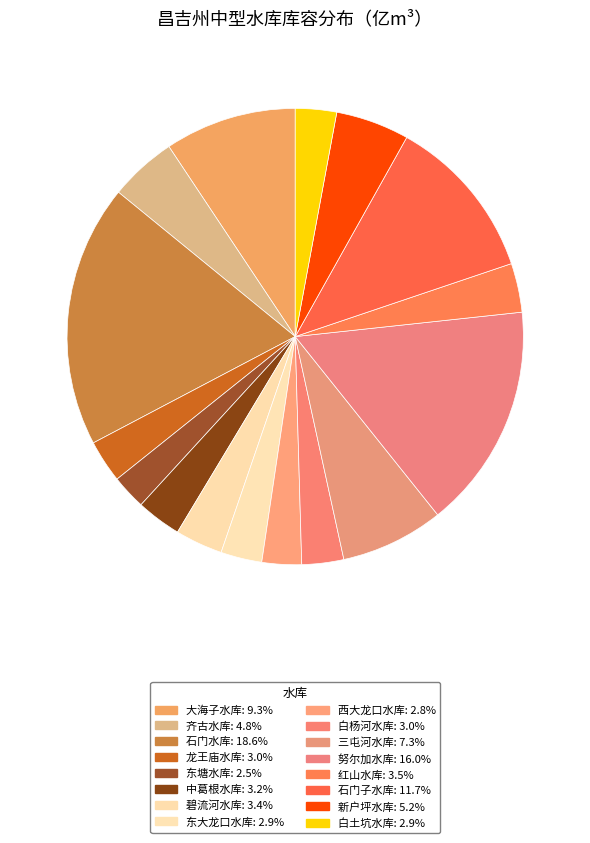

To the nearest percent, what is the combined percentage of 东塘水库 and 中葛根水库?

6%